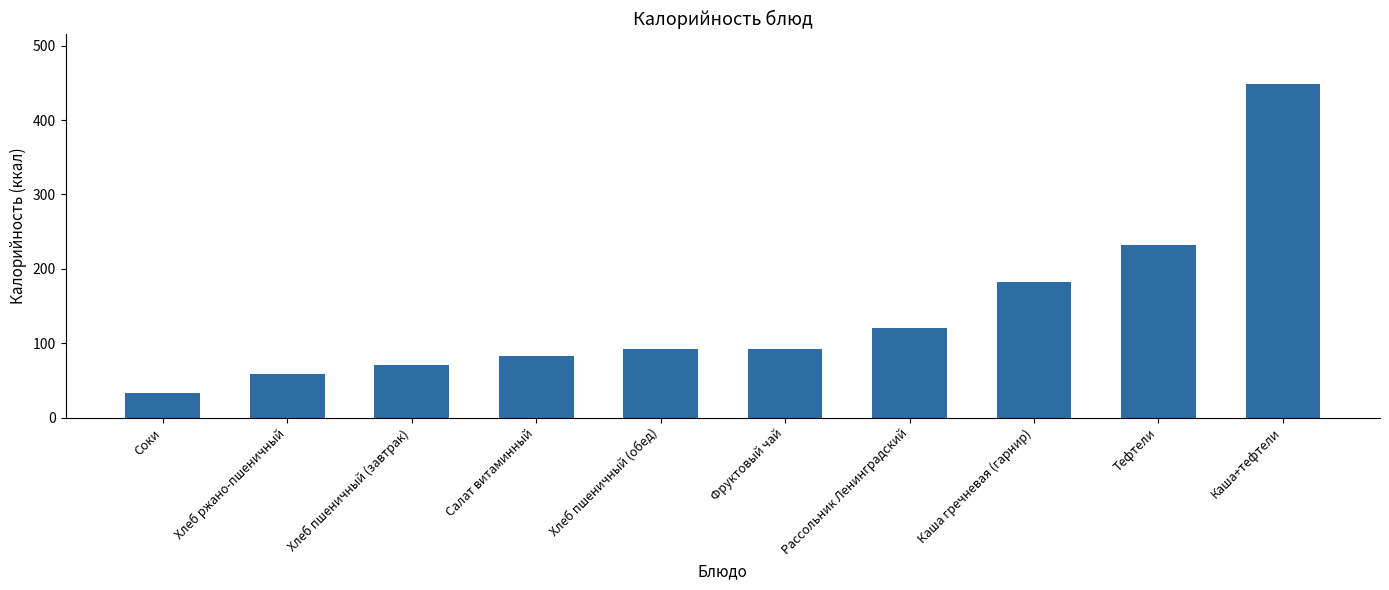

Which category has the lowest value across all series?

Соки